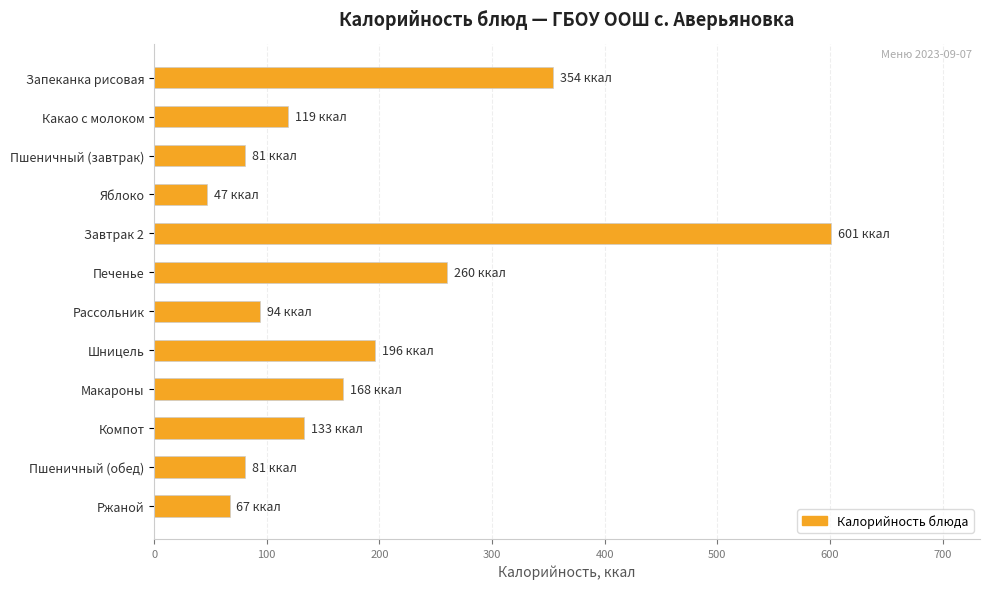

What is the ratio of the value at Пшеничный (обед) to the value at Макароны?

0.5